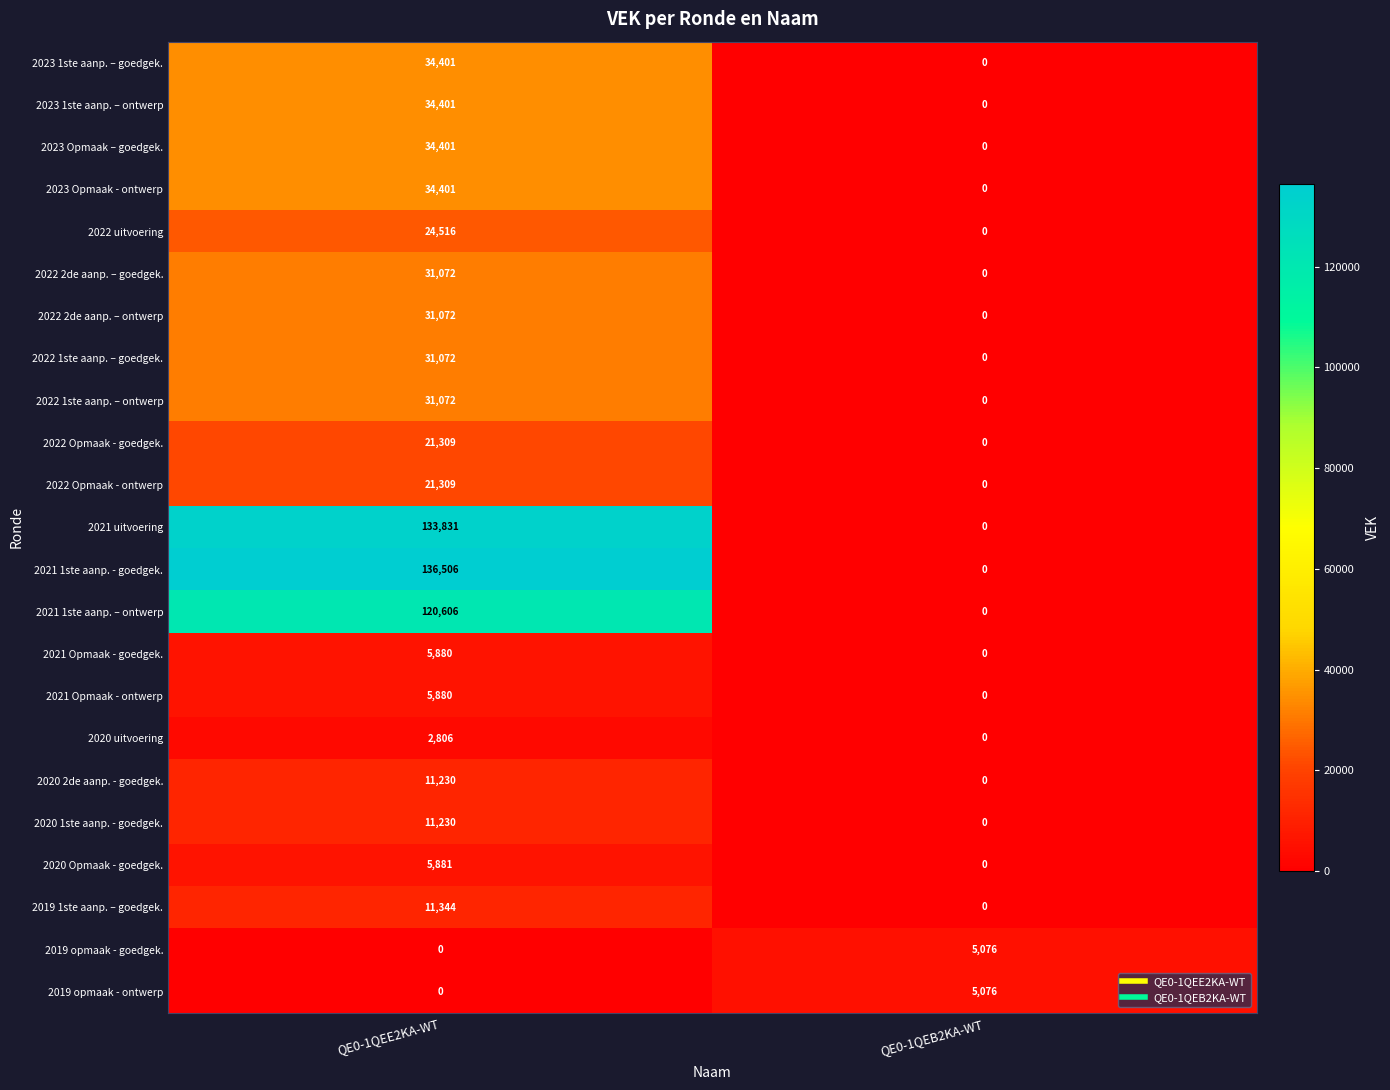

The 2021 1ste aanp. - goedgek. series shows 136506 at QE0-1QEE2KA-WT. True or false?

True